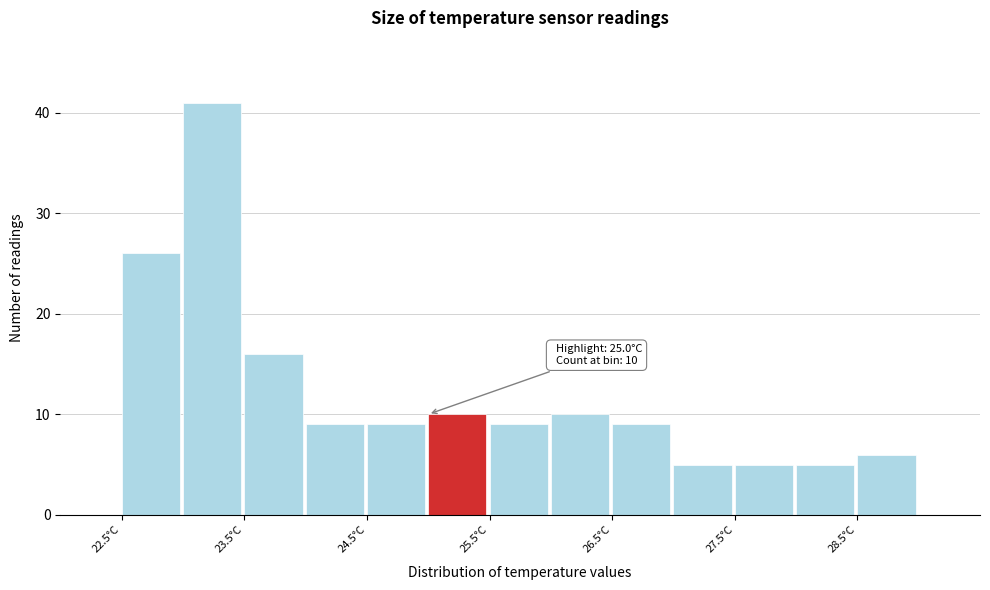

Over which range of the x-axis is the bar tallest?

23.0 to 23.5